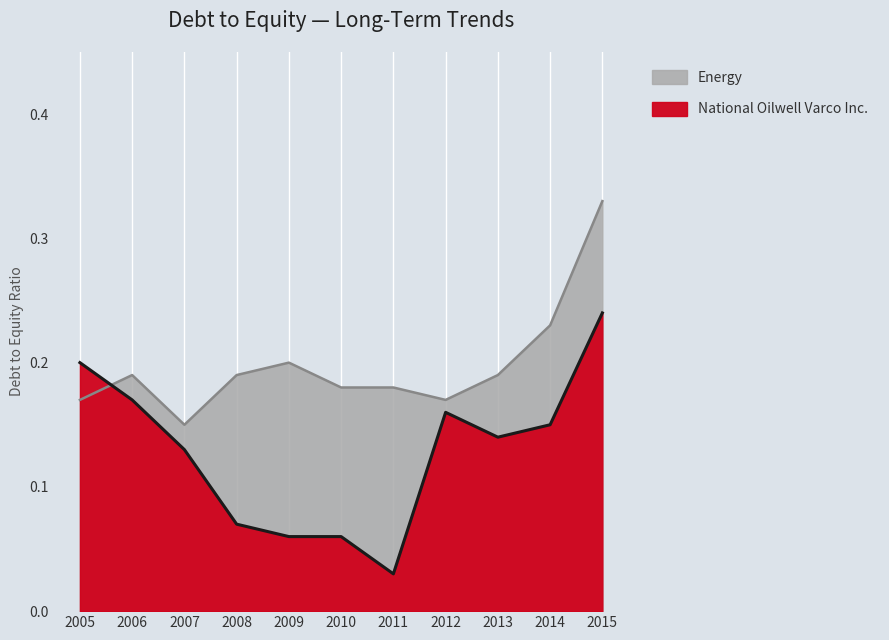

How many series are shown in this chart?

2